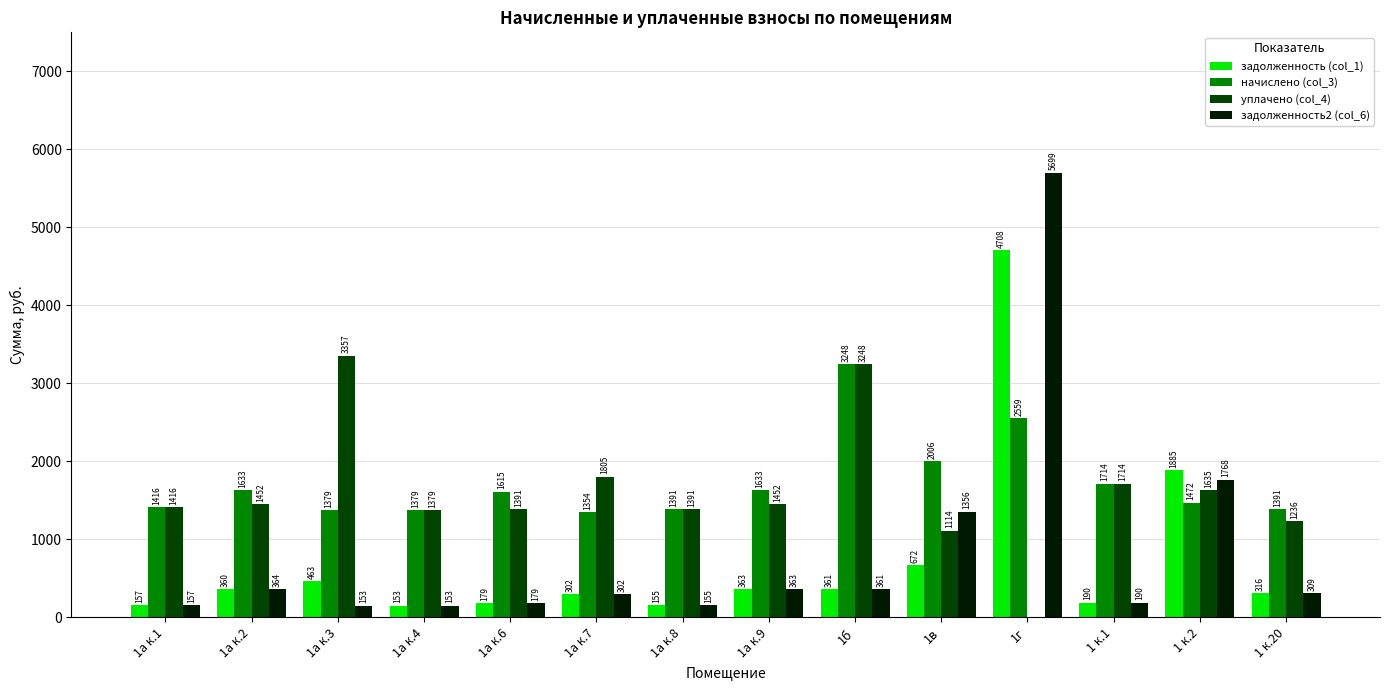

What is the average value of the задолженность (col_1) series?

733.3